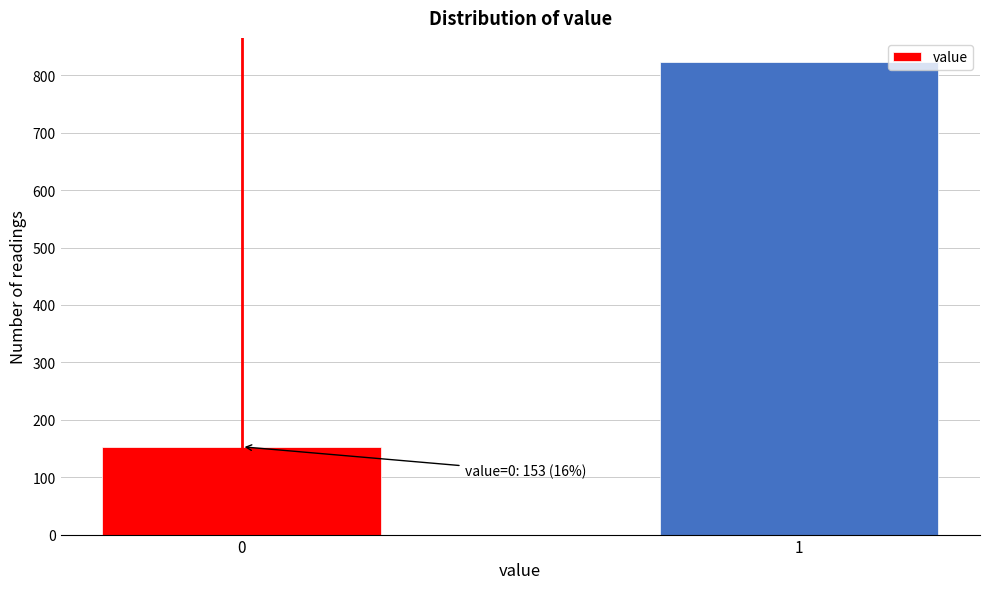

Reading left to right, extract all data points from this chart.

0=153	1=824